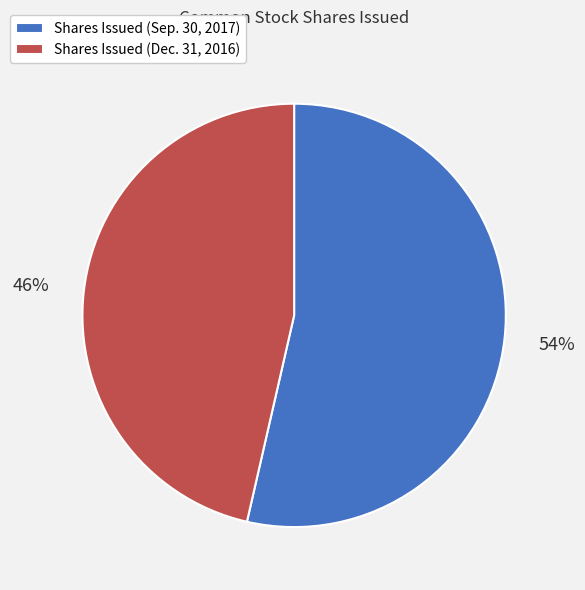

To the nearest percent, what portion does Shares Issued (Dec. 31, 2016) represent?

46%